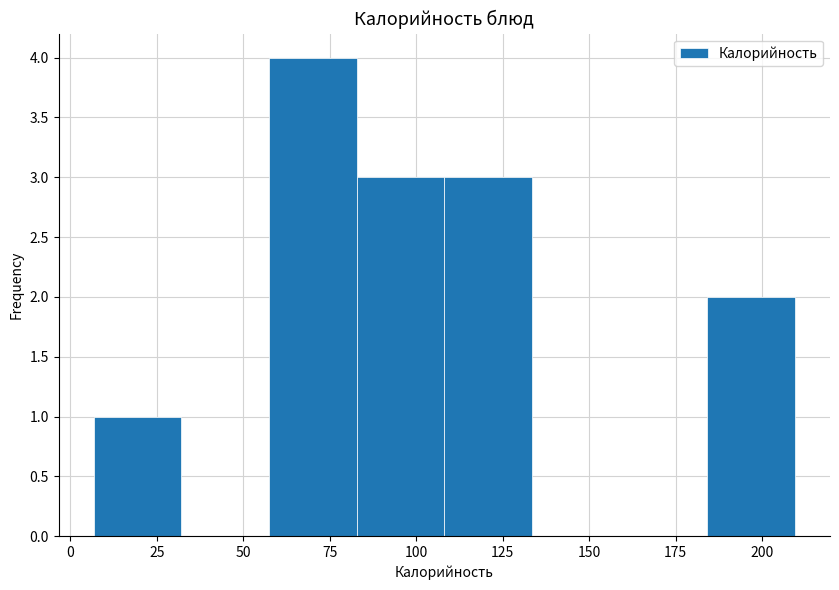

How tall is the bar that spans 5 to 30 on the x-axis? Neither the bar edges nor the heights are printed on the chart, so give them approximately, as read against the axes.

1